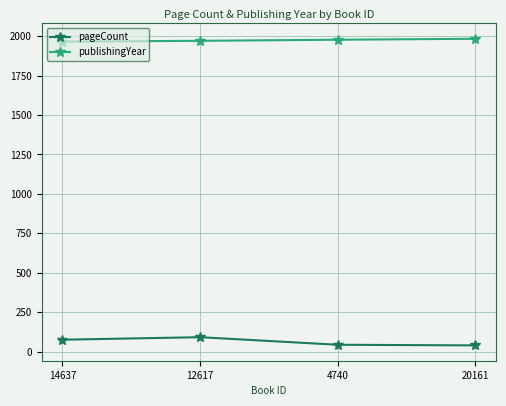

True or false: pageCount has a value of 92 at 12617.

True